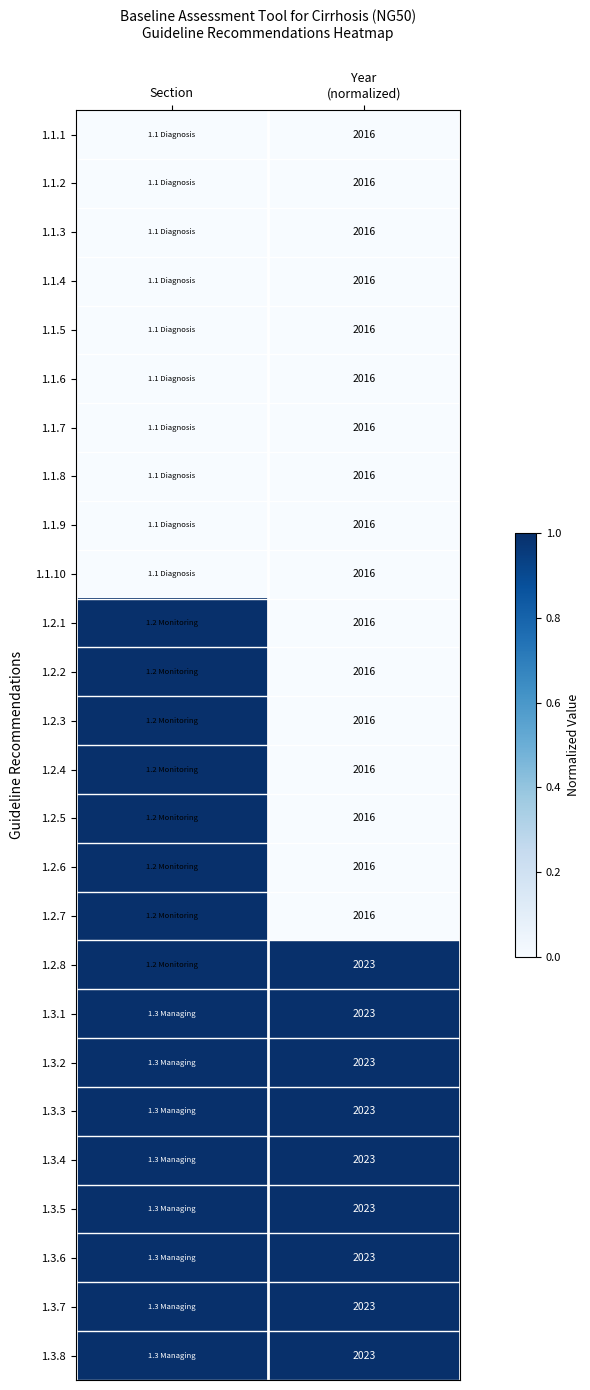

The 1.1.9 series shows 0 at Section. True or false?

True